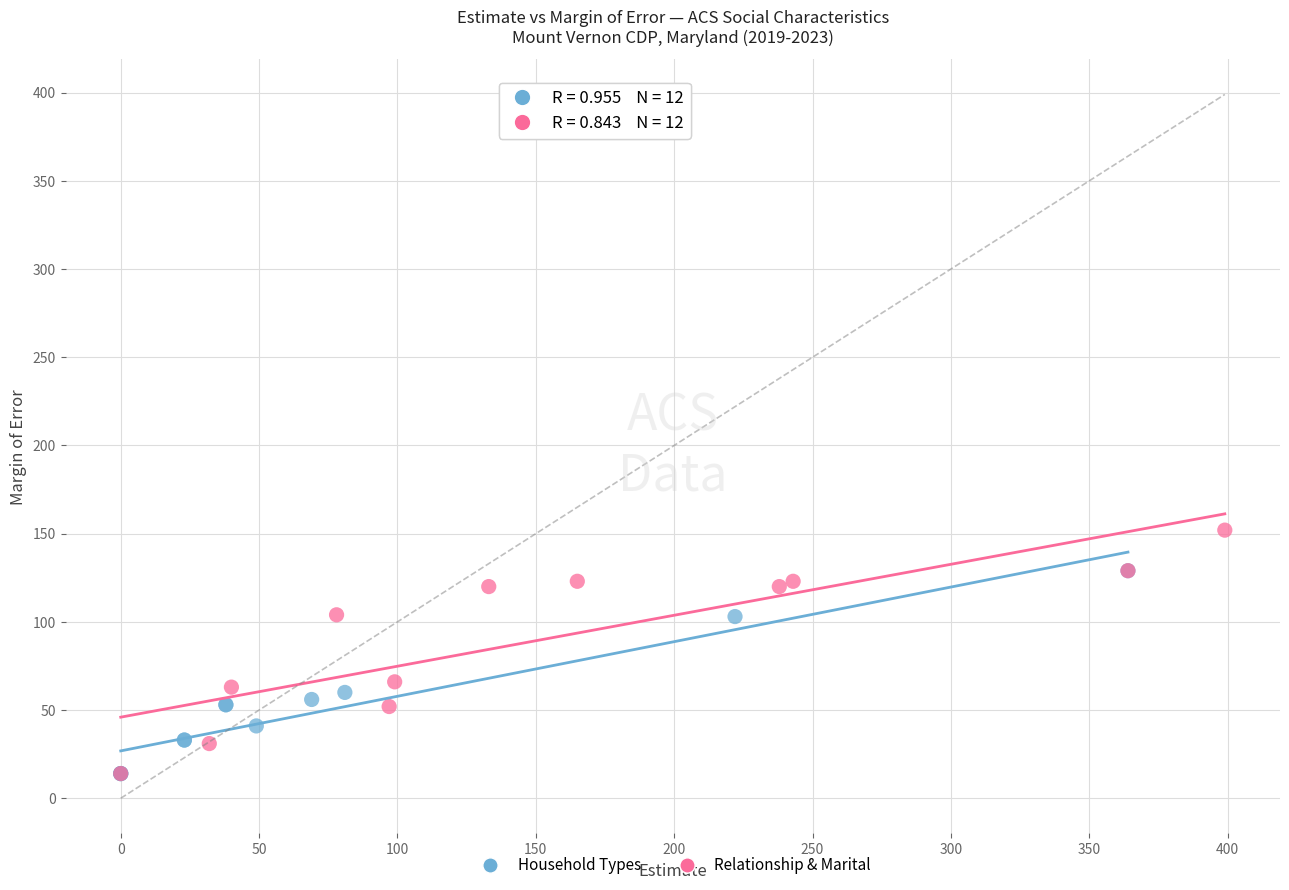

Which series has the largest Y range (max minus min)?

Relationship & Marital